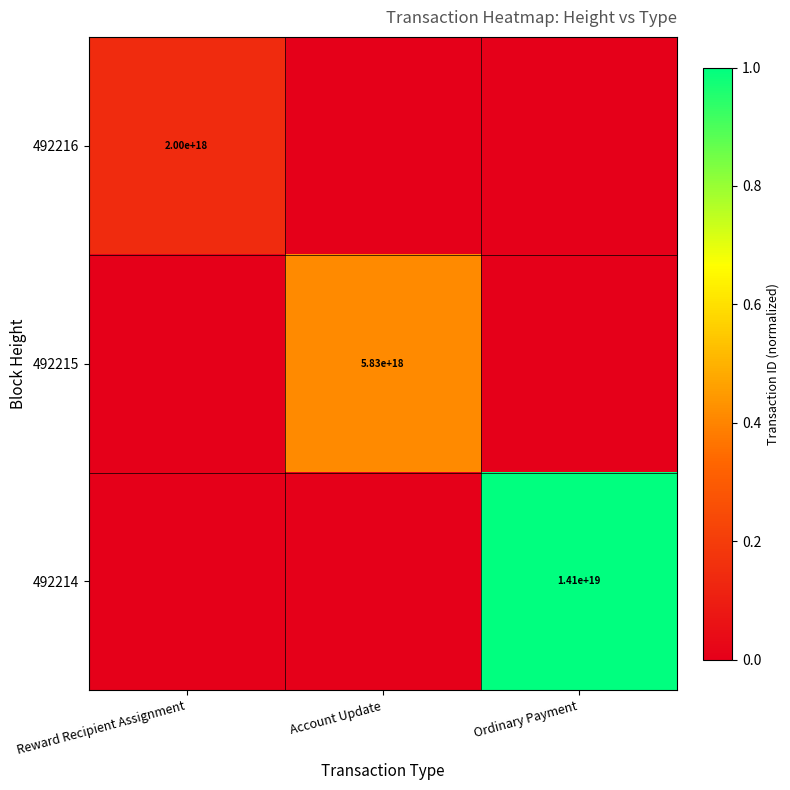

At which category is the sum across all series the highest?

Ordinary Payment